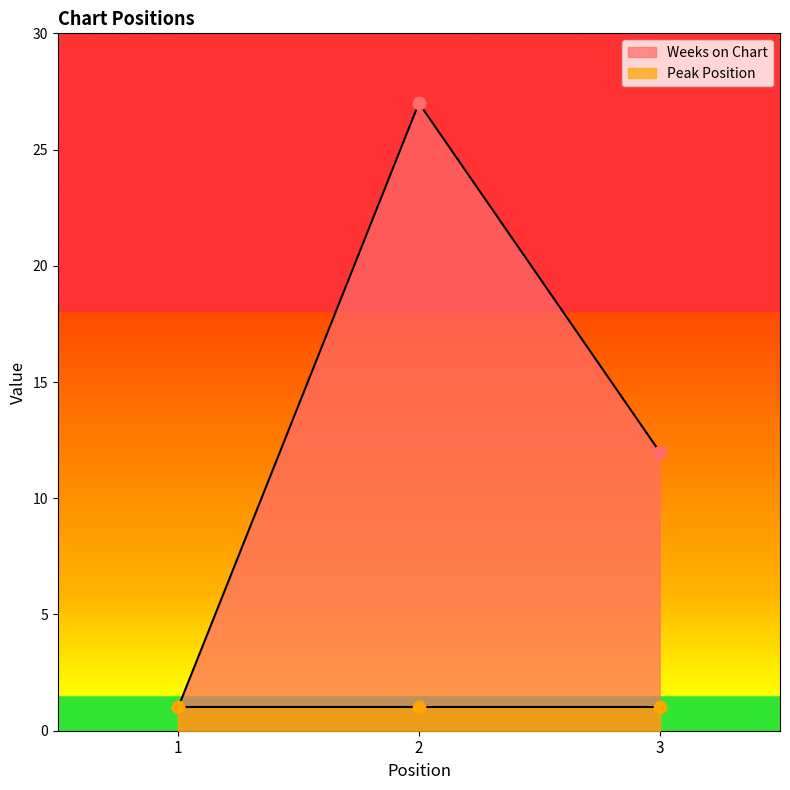

What is the ratio of the value at 3 to the value at 2?

0.4